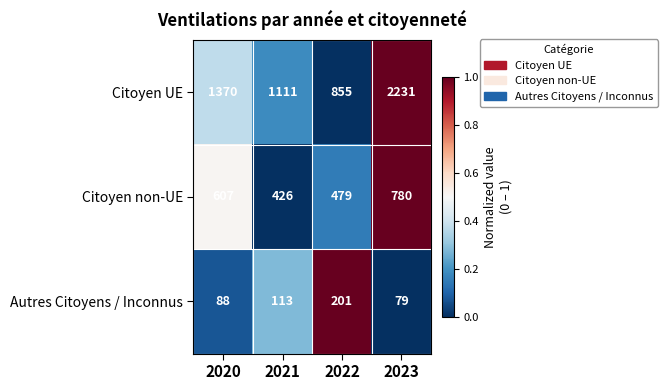

Count the Citoyen UE values in the range 1111 to 2231.

3